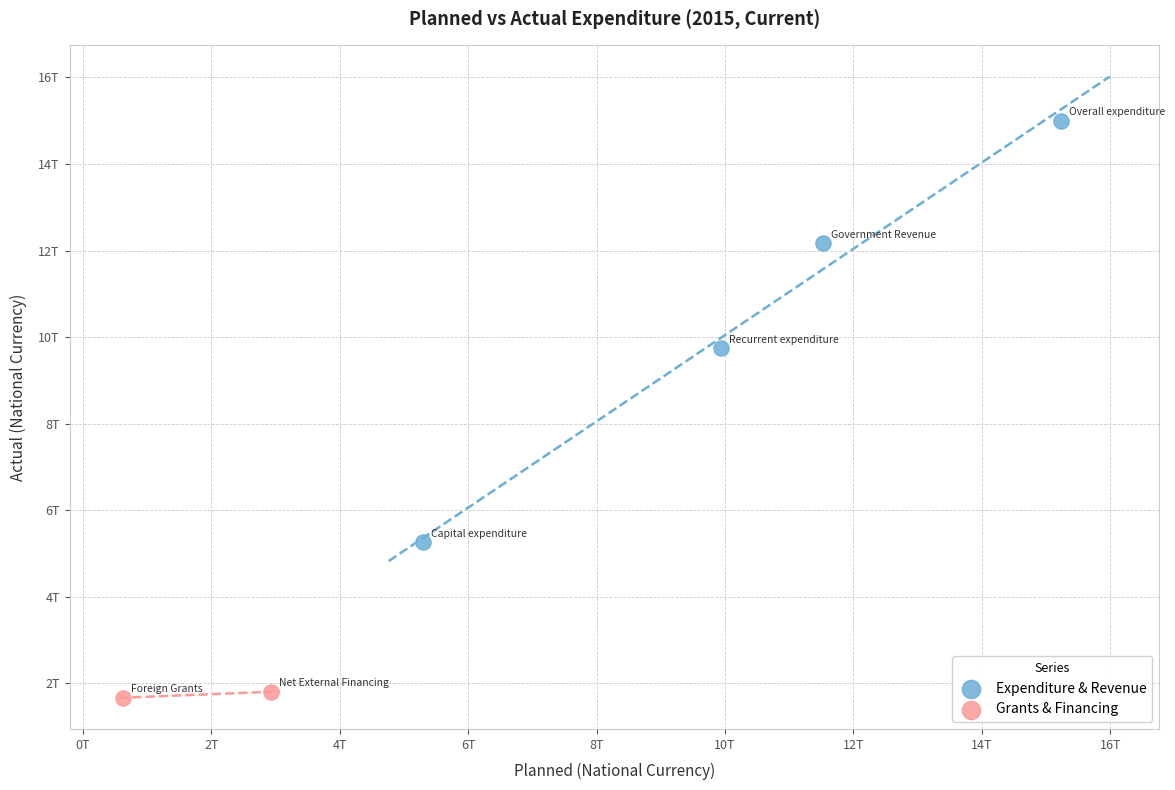

What are all the series names shown in the legend?

Expenditure & Revenue, Grants & Financing